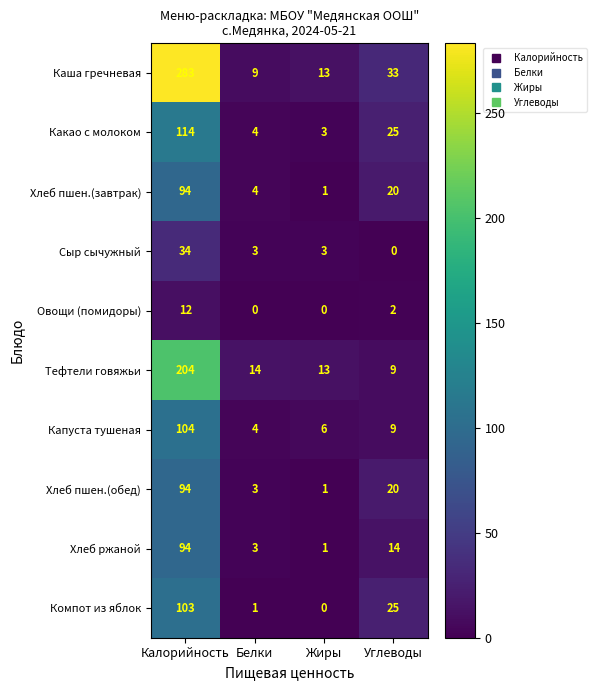

What is the sum of all Хлеб пшен.(завтрак) values?

119